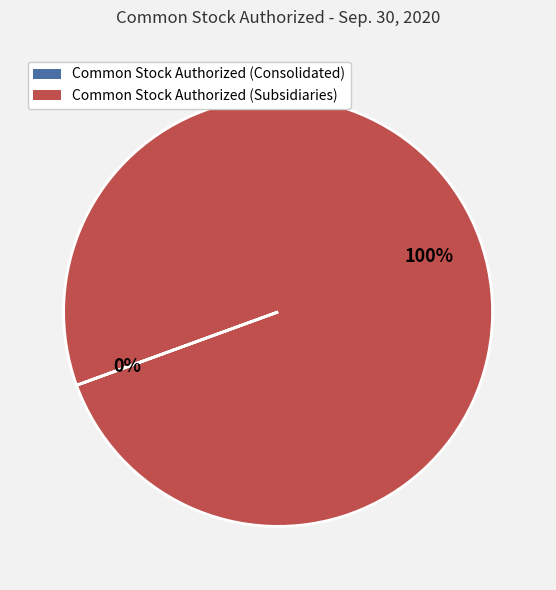

Which category has the biggest portion of the pie?

Common Stock Authorized (Subsidiaries)